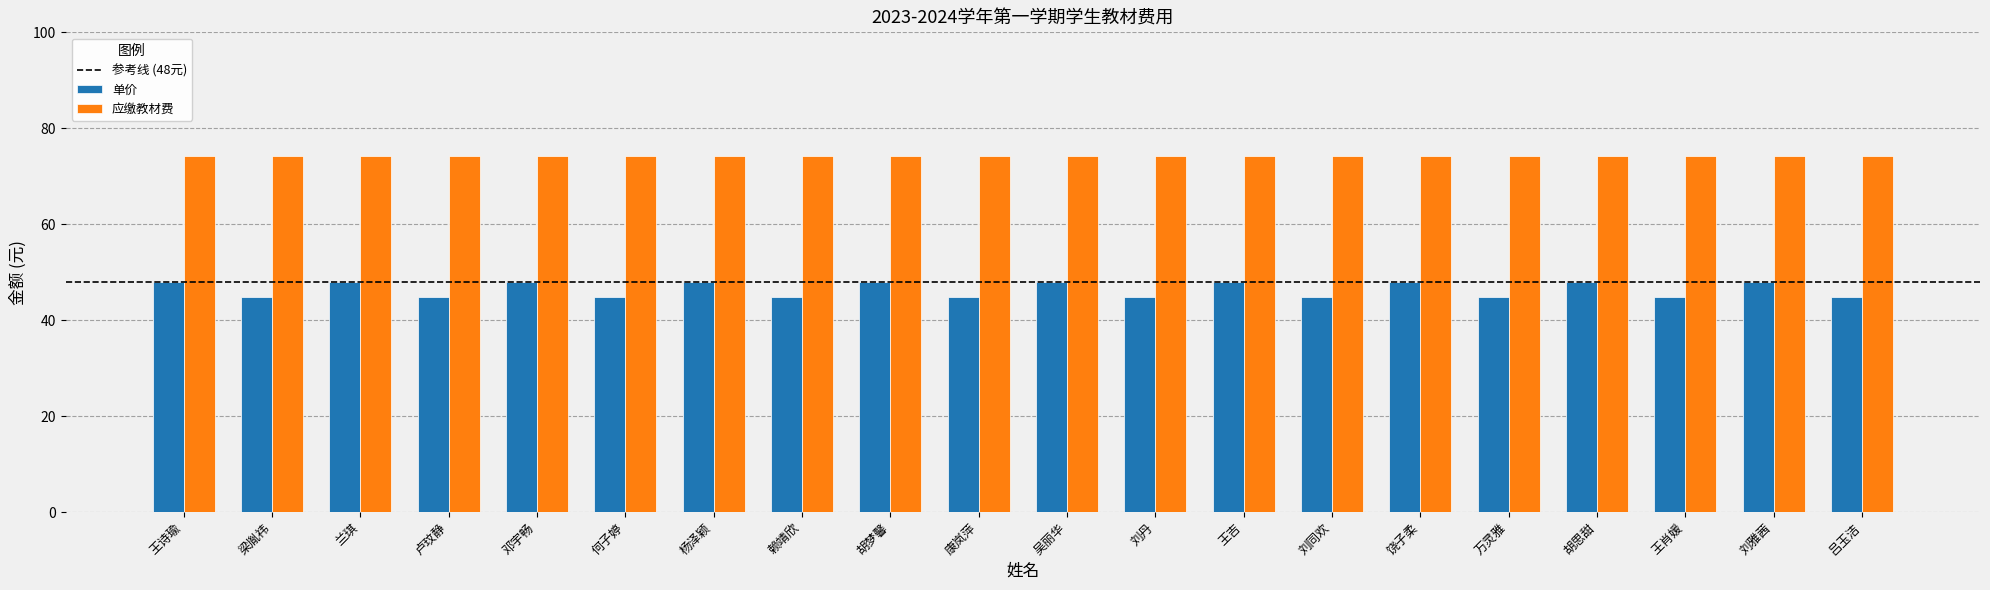

What is the average value of the 应缴教材费 series?

74.2